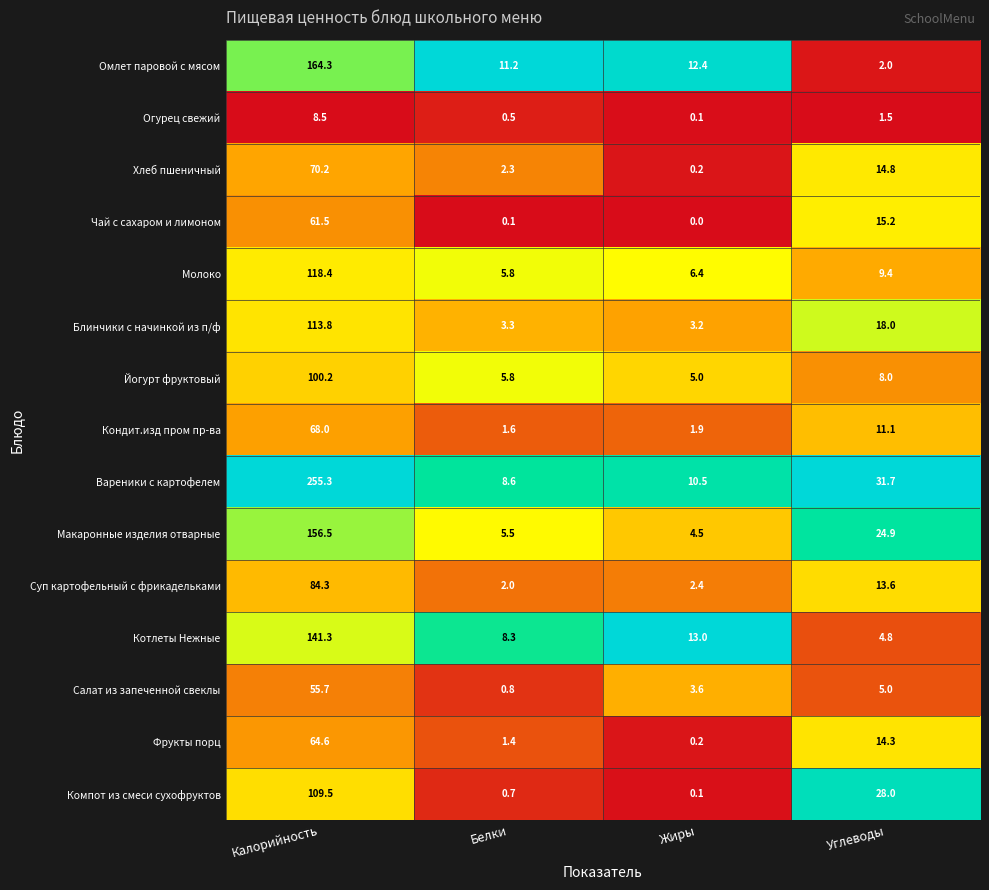

Which label corresponds to the smallest value in the chart?

Жиры